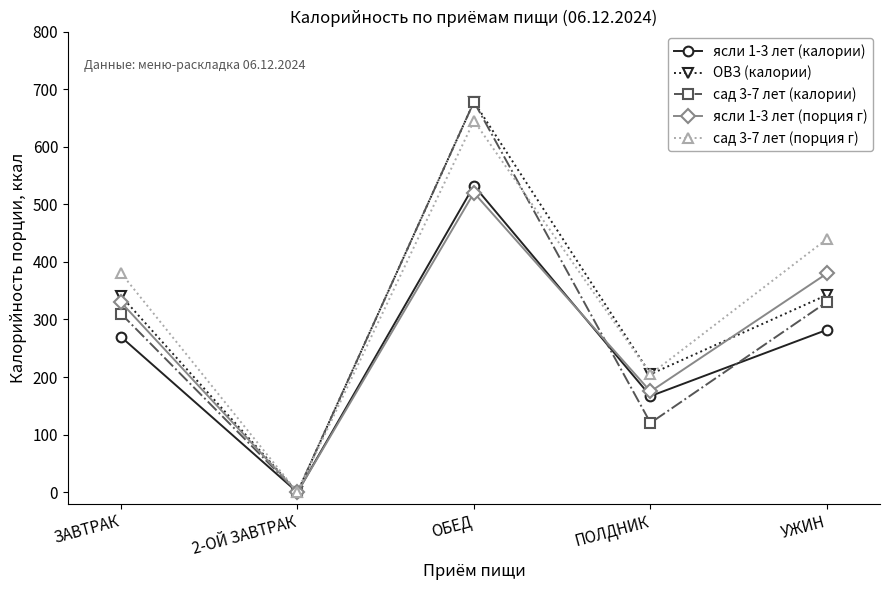

What are all the series names shown in the legend?

ясли 1-3 лет (калории), ОВЗ (калории), сад 3-7 лет (калории), ясли 1-3 лет (порция г), сад 3-7 лет (порция г)